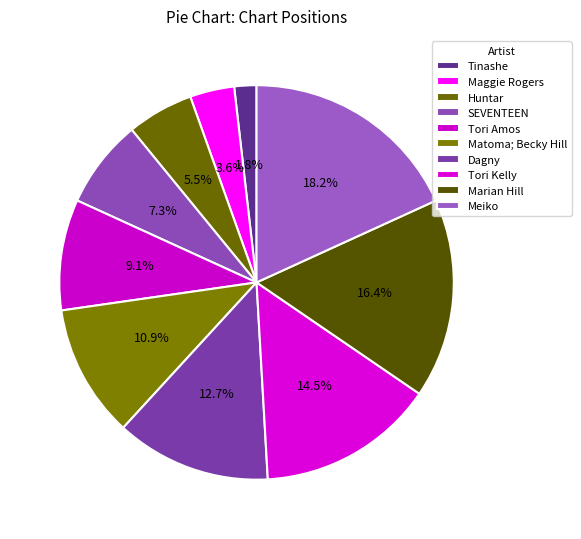

Rank the categories by value from highest to lowest.

Meiko, Marian Hill, Tori Kelly, Dagny, Matoma; Becky Hill, Tori Amos, SEVENTEEN, Huntar, Maggie Rogers, Tinashe